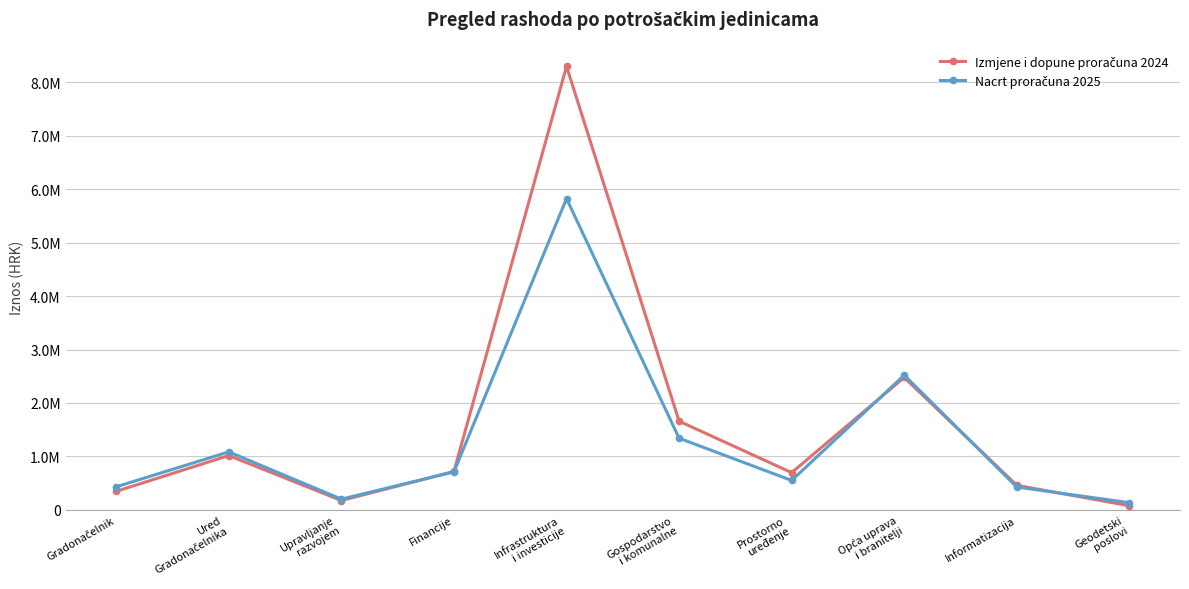

Rank the series by their maximum value, from lowest to highest.

Nacrt proračuna 2025, Izmjene i dopune proračuna 2024